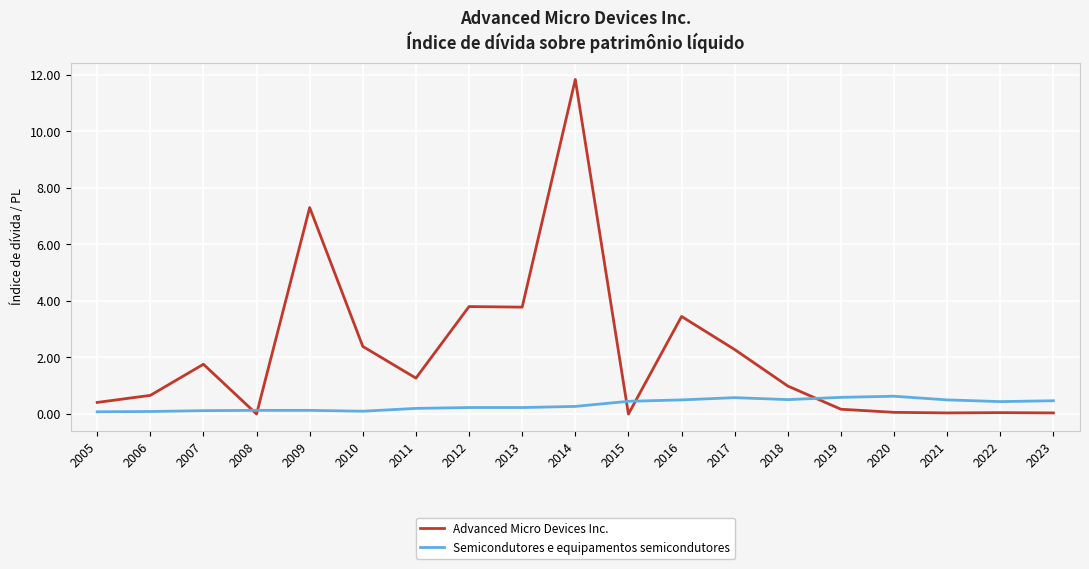

True or false: Semicondutores e equipamentos semicondutores has a value of 0.2 at 2013.

True